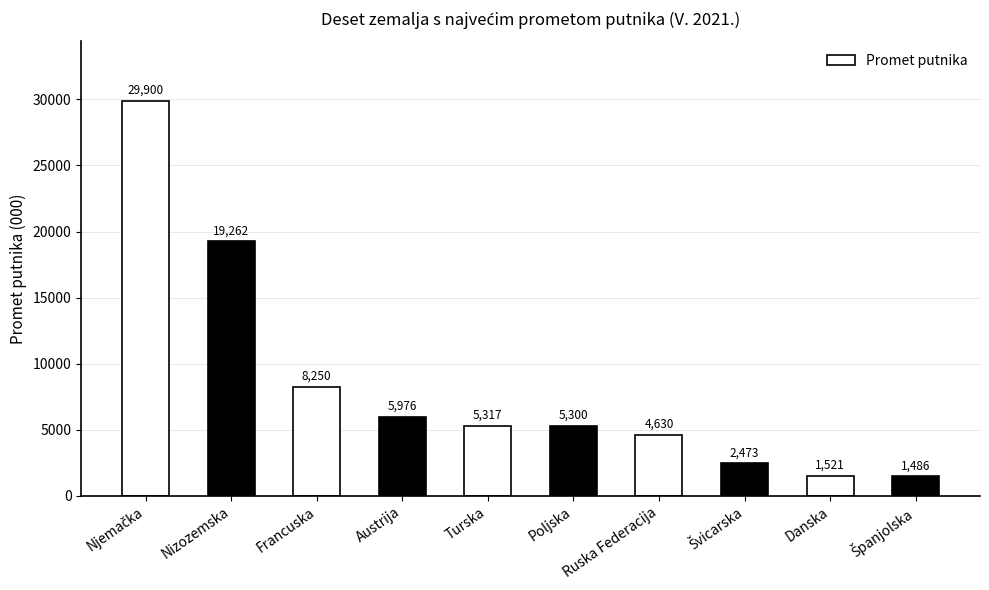

What is the difference between the maximum and minimum values?

28414